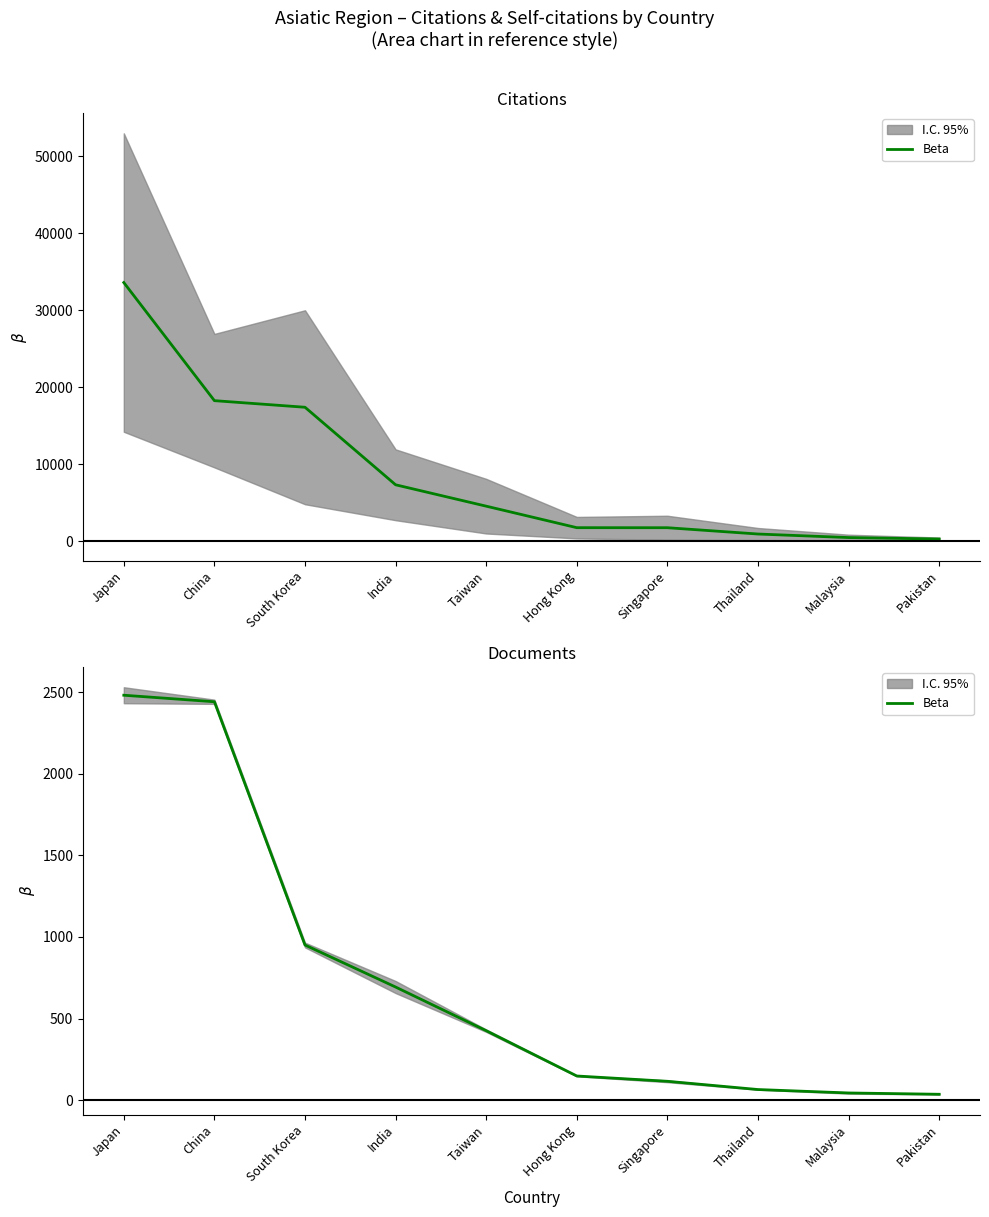

At which label is the value closest to 1258?

South Korea